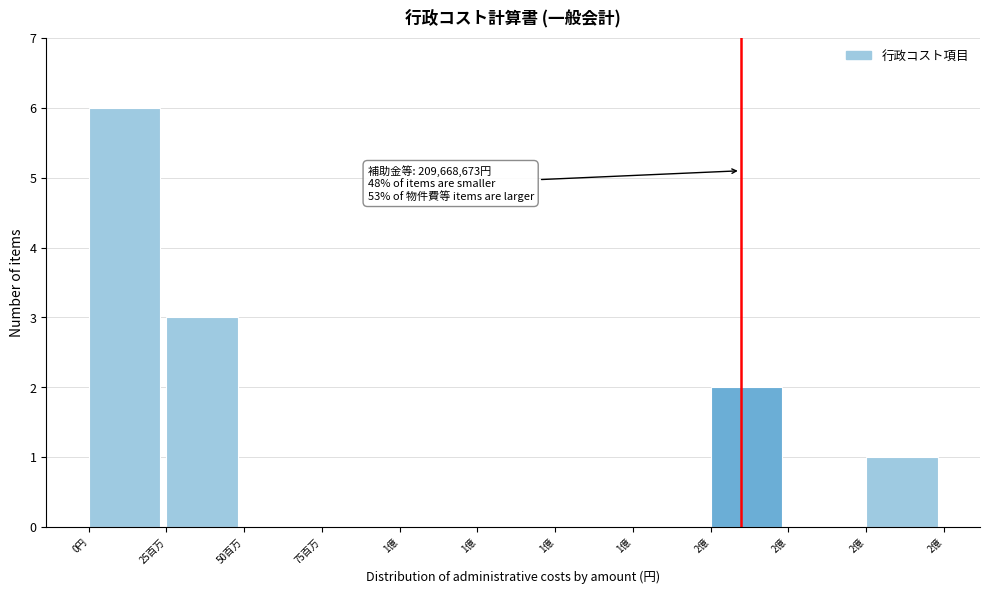

How many data points does each series have?

11